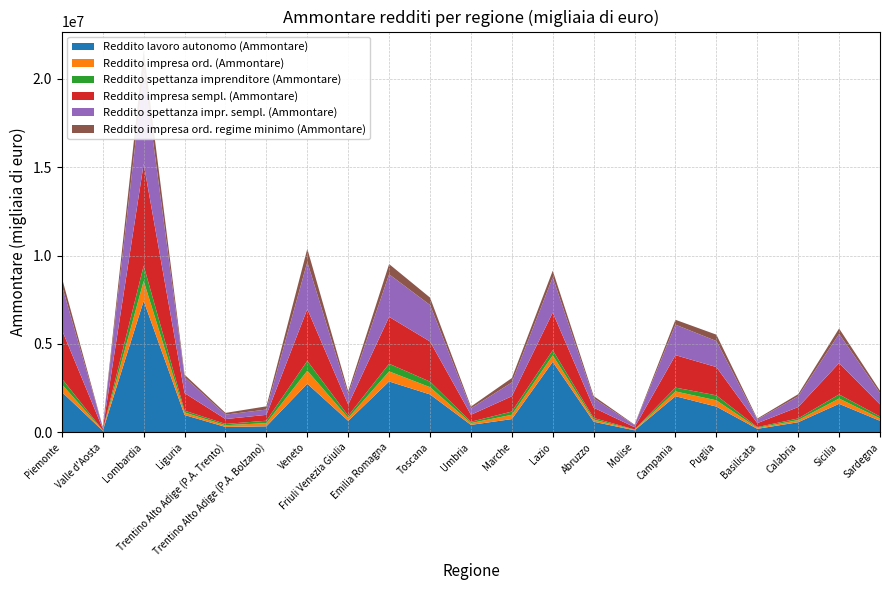

Reading left to right, extract all data points from this chart.

Reddito lavoro autonomo (Ammontare): 2281339	88501	7433339	980738	306201	341646	2748350	649293	2877554	2144321	421671	749747	3984287	600538	114865	2043854	1455745	199025	572186	1613130	652053
Reddito impresa ord. (Ammontare): 430613	17991	1126761	141028	95175	180515	735897	163161	567704	409535	101316	244034	368147	118912	27144	269815	354133	54546	119398	297632	135448
Reddito spettanza imprenditore (Ammontare): 323163	13422	865883	104738	74112	134895	559213	125019	432408	313780	75581	181979	292963	91524	20258	216771	283134	41016	94878	233018	109703
Reddito impresa sempl. (Ammontare): 2763345	88575	5760784	992104	274544	332888	2931548	631541	2654044	2271169	395602	864058	2129456	583558	127712	1834994	1599104	224908	643372	1772778	685438
Reddito spettanza impr. sempl. (Ammontare): 2511091	78664	5254558	899879	251405	298856	2656045	574543	2408499	2063179	360216	781947	1990373	535699	116988	1724582	1471835	203613	605976	1652189	635547
Reddito impresa ord. regime minimo (Ammontare): 437025	18066	1149852	143272	97785	182714	751270	168307	577835	420359	103885	249124	377720	122545	27575	276091	360990	55605	121866	305015	137302